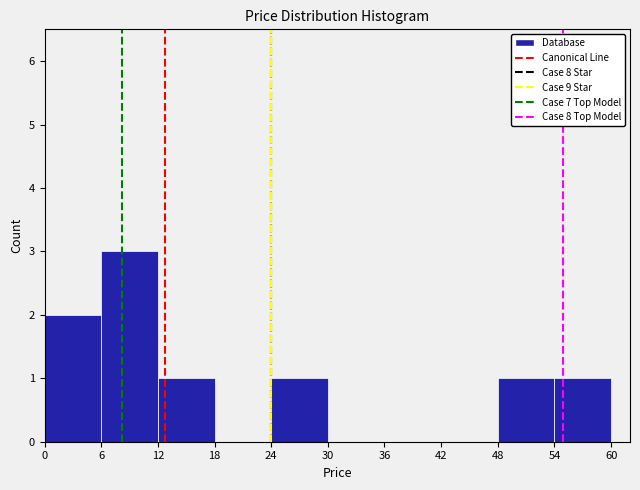

Reading left to right, list every bar in this chart as the range it spans on the x-axis followed by its height. The values are not printed on the chart, so give them approximately, as read against the axis.

0 to 6: 2
6 to 12: 3
12 to 18: 1
18 to 24: 0
24 to 30: 1
30 to 36: 0
36 to 42: 0
42 to 48: 0
48 to 54: 1
54 to 60: 1